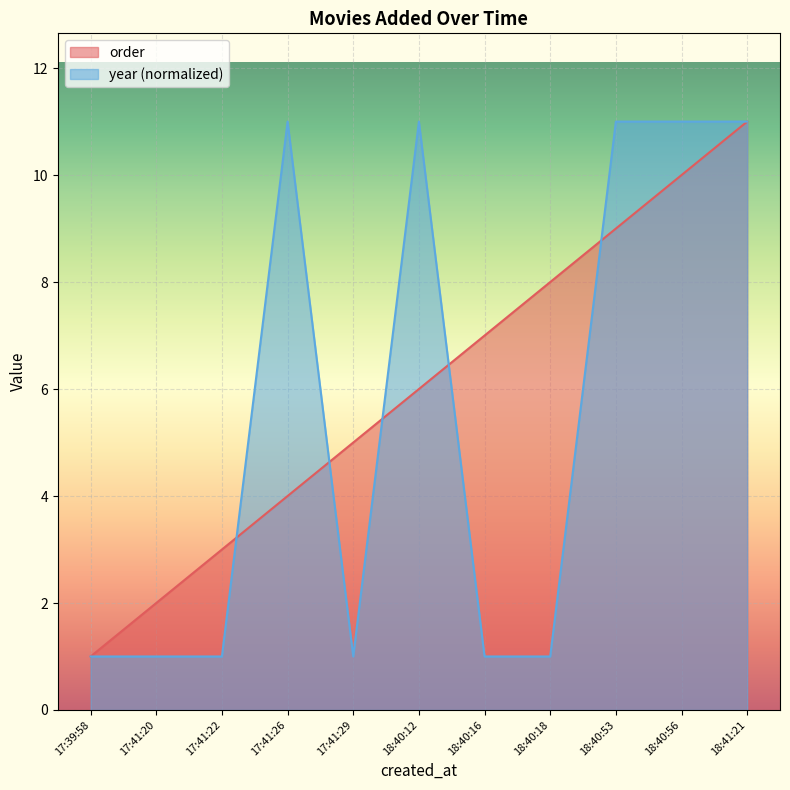

After their last crossing, which series has the higher values: year or order?

year